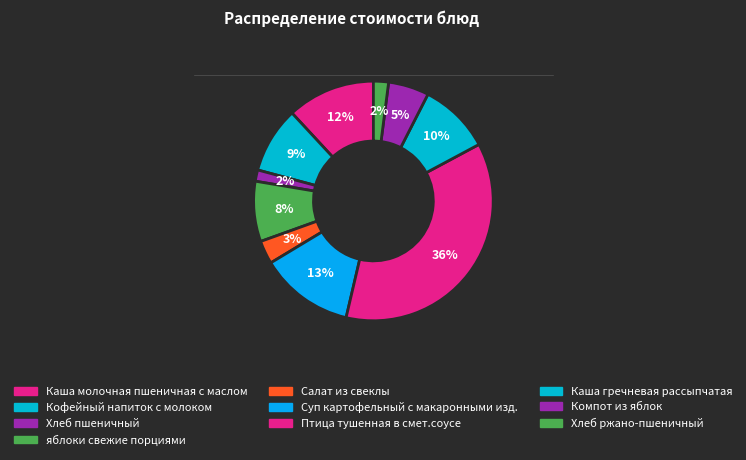

Is it true that Хлеб пшеничный is 2% of the pie?

True